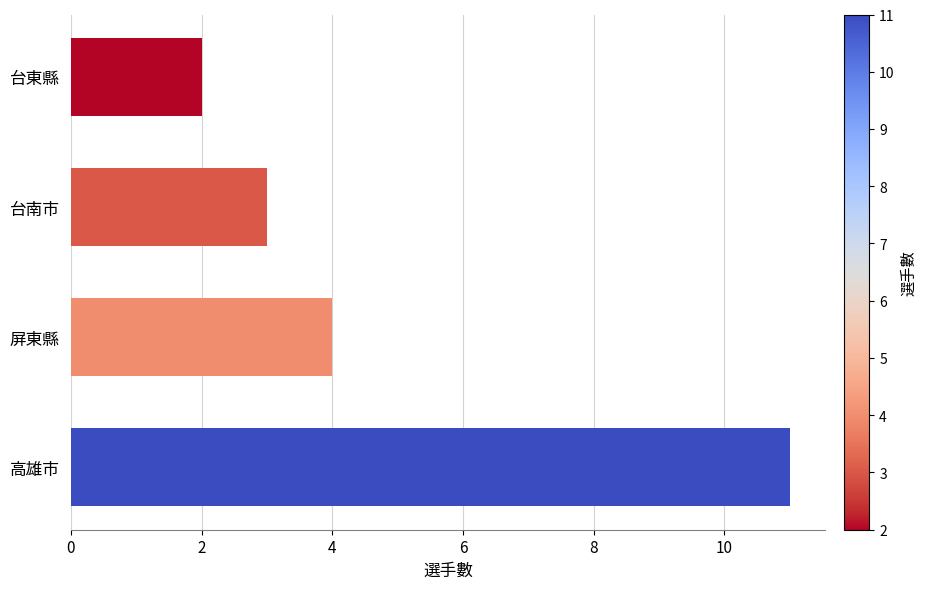

At which label is the value closest to 6?

屏東縣